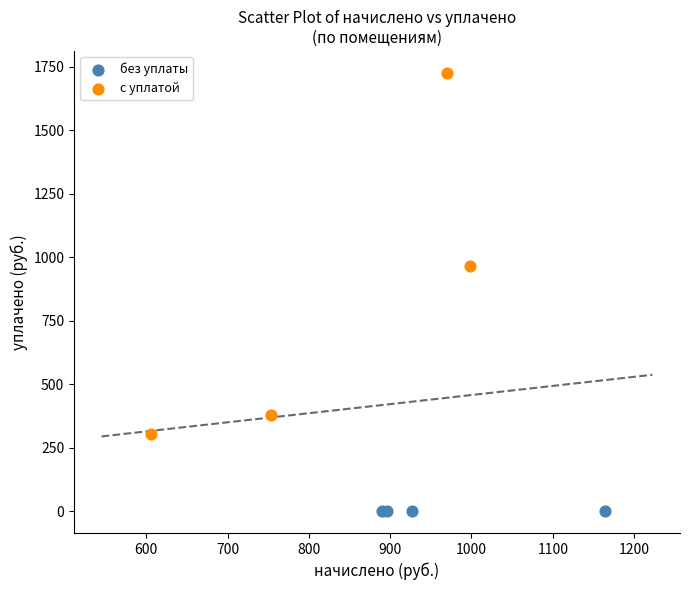

Which series contains the highest Y value?

с уплатой